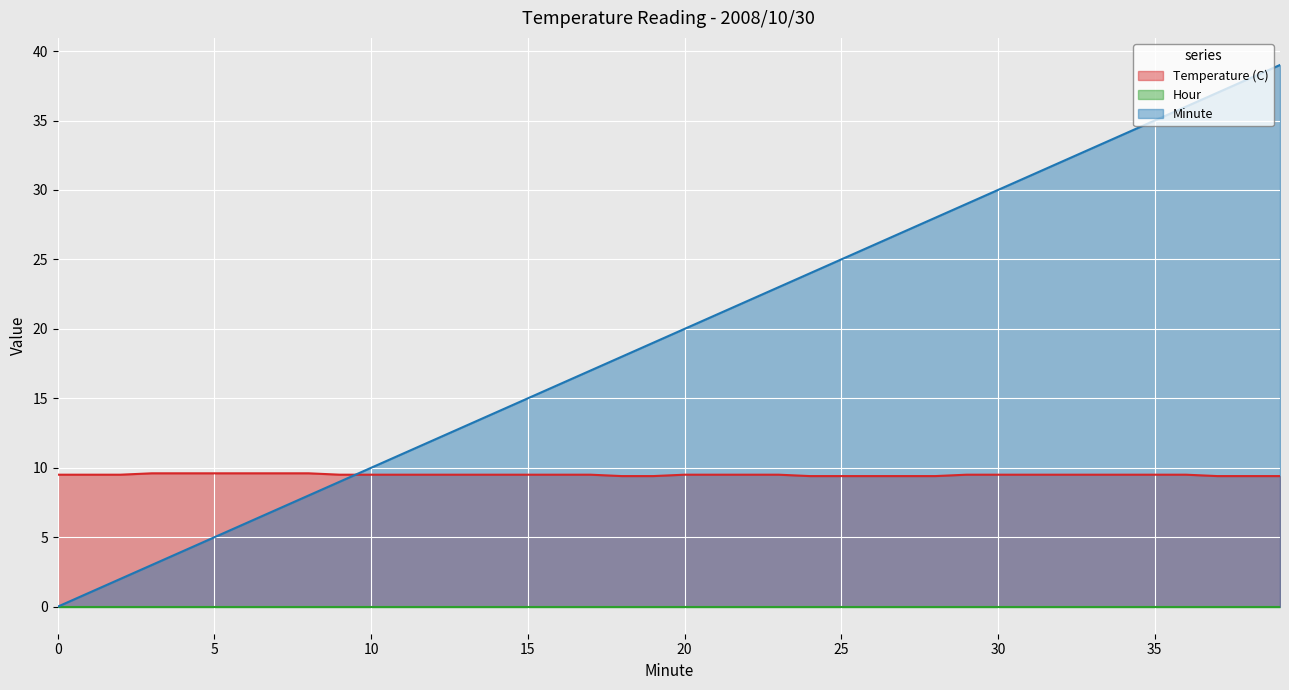

List the labels in order of Minute value, largest first.

39, 38, 37, 36, 35, 34, 33, 32, 31, 30, 29, 28, 27, 26, 25, 24, 23, 22, 21, 20, 19, 18, 17, 16, 15, 14, 13, 12, 11, 10, 9, 8, 7, 6, 5, 4, 3, 2, 1, 0